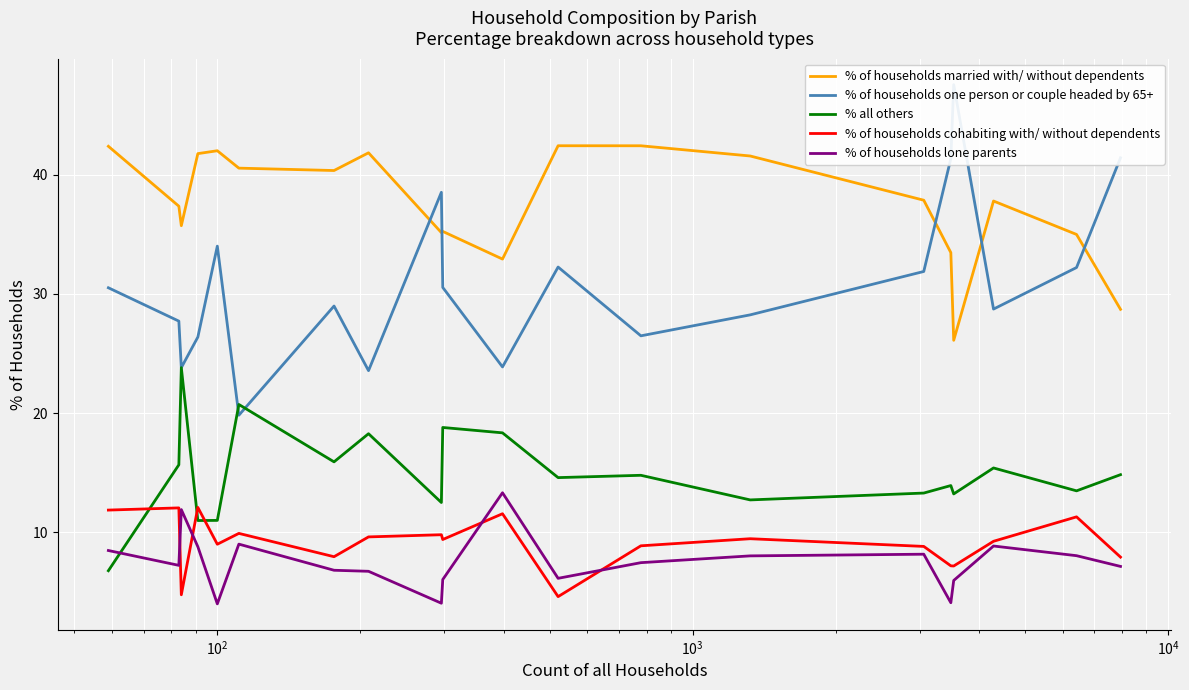

What is the highest value of the % of households cohabiting with/ without dependents series?

12.1